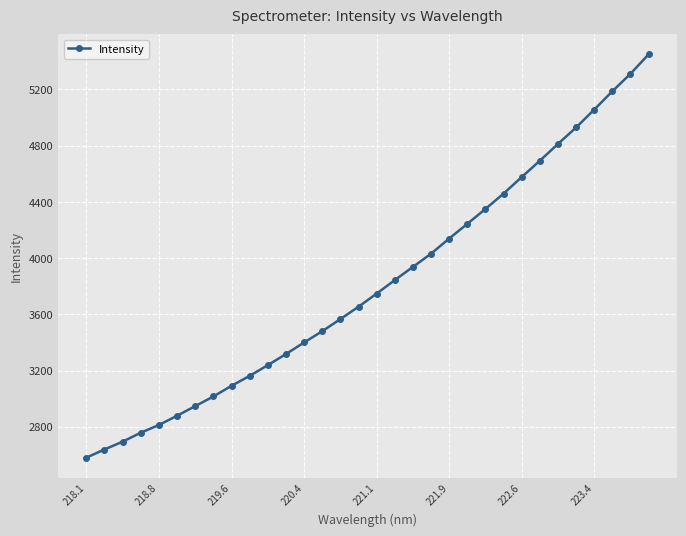

What is the smallest value displayed?

2580.4